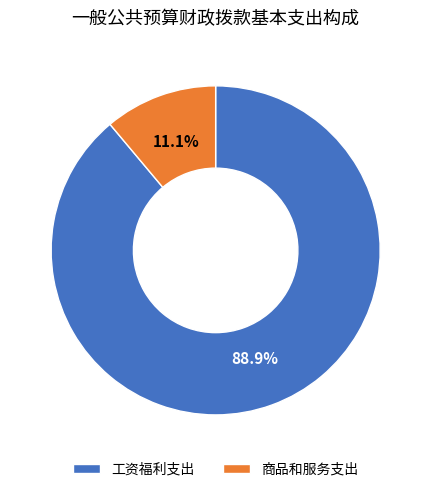

What percentage is the 工资福利支出 slice, to the nearest percent?

89%